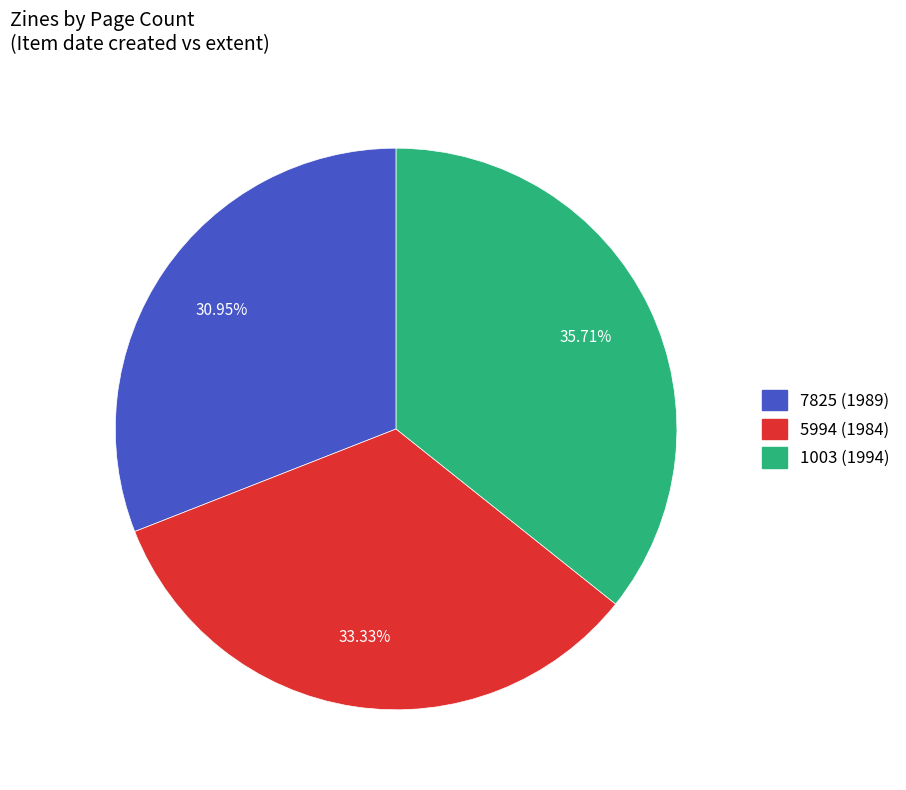

Combined, do 7825 (1989) and 5994 (1984) account for over 50%?

Yes